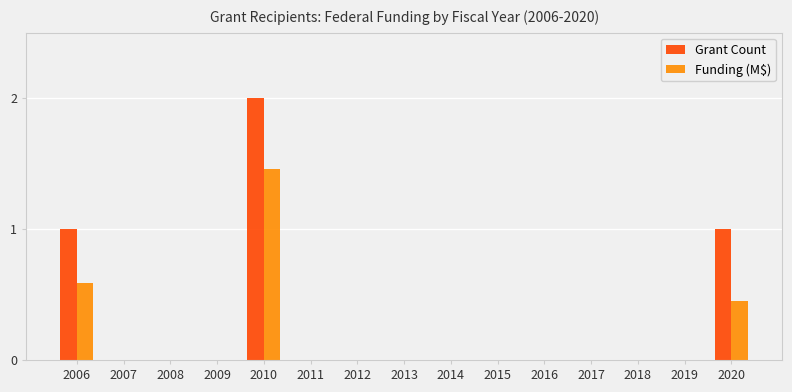

Which series has the largest total across all categories?

Grant Count